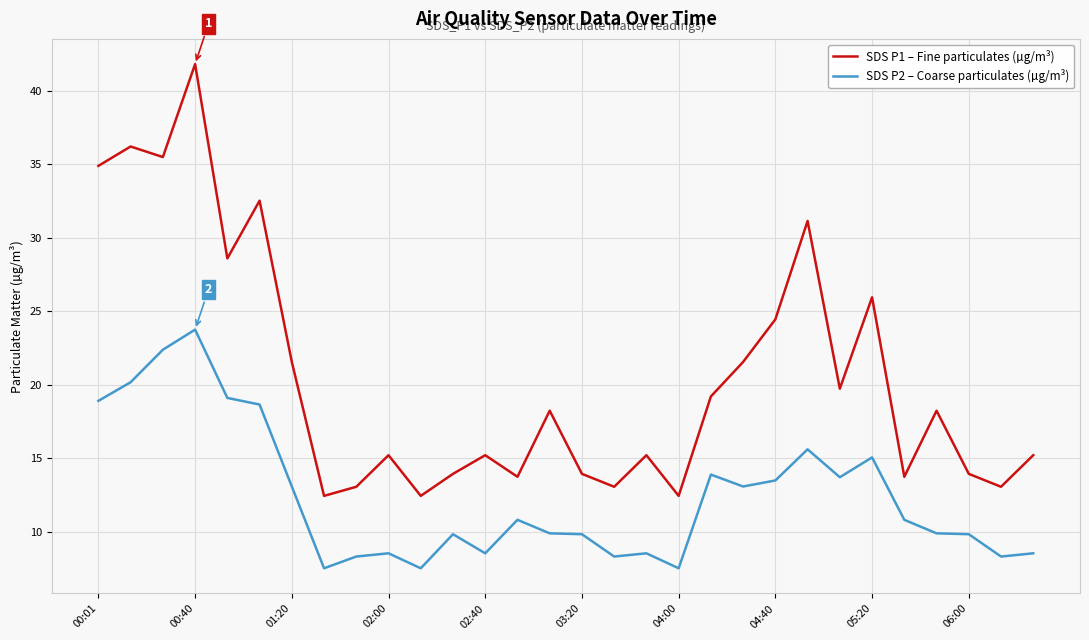

Which series has the largest total across all categories?

SDS P1 – Fine particulates (µg/m³)